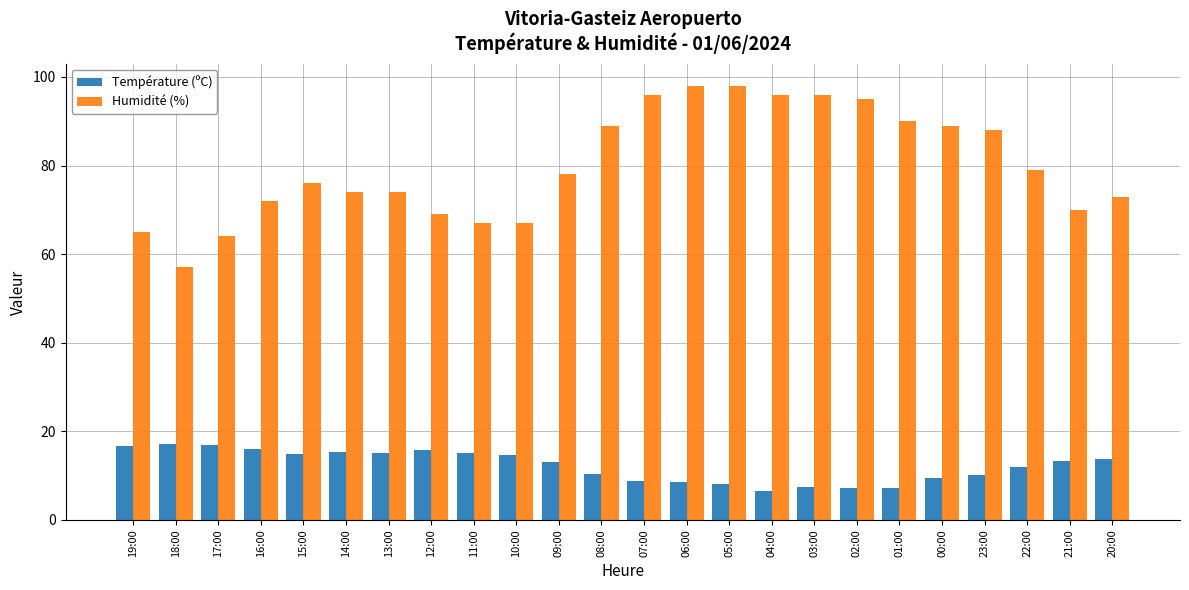

Rank the series by their maximum value, from highest to lowest.

Humidité (%), Température (ºC)